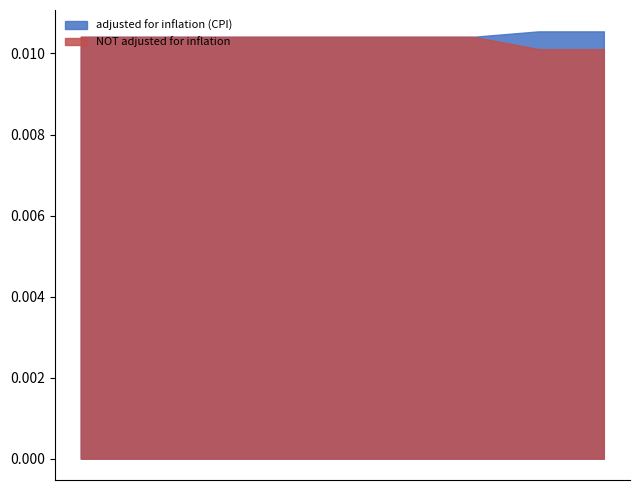

The value of NOT adjusted for inflation at FY23 SWM is 6616339. True or false?

False